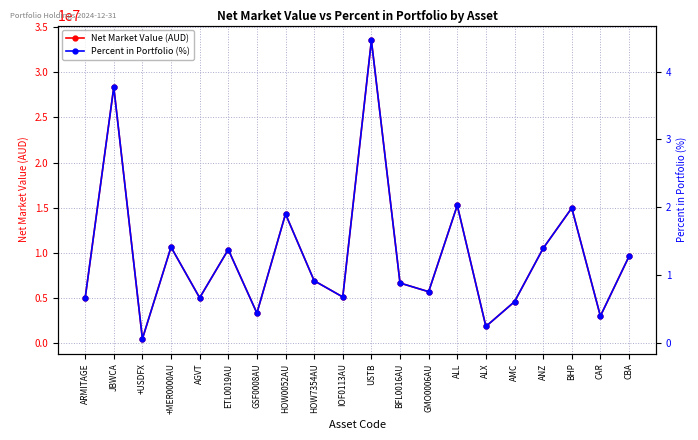

True or false: Net Market Value (AUD) and Percent in Portfolio (%) intersect in this chart.

False